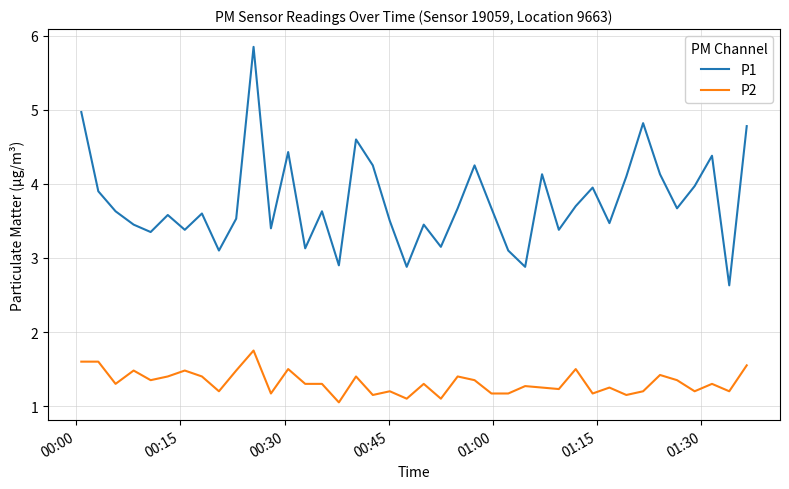

True or false: P2 and P1 cross at least once.

False